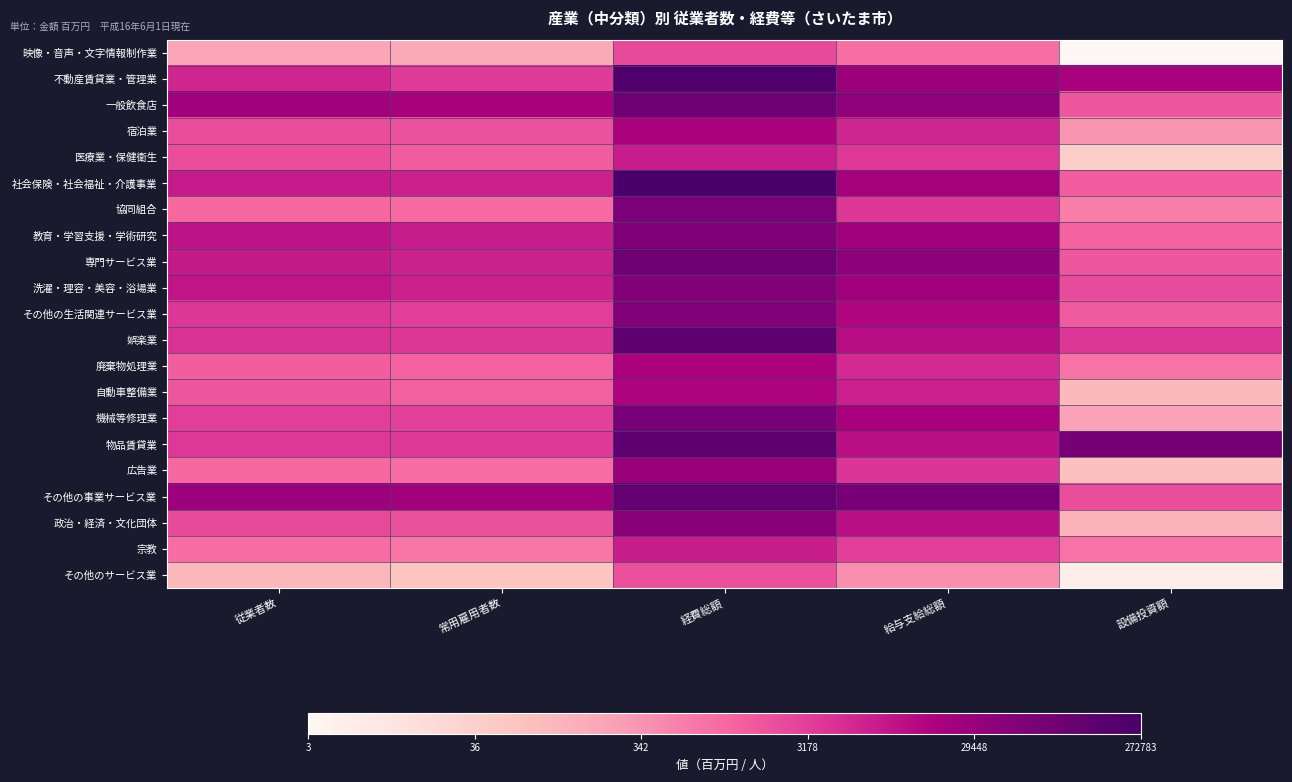

Which category has the lowest value across all series?

設備投資額